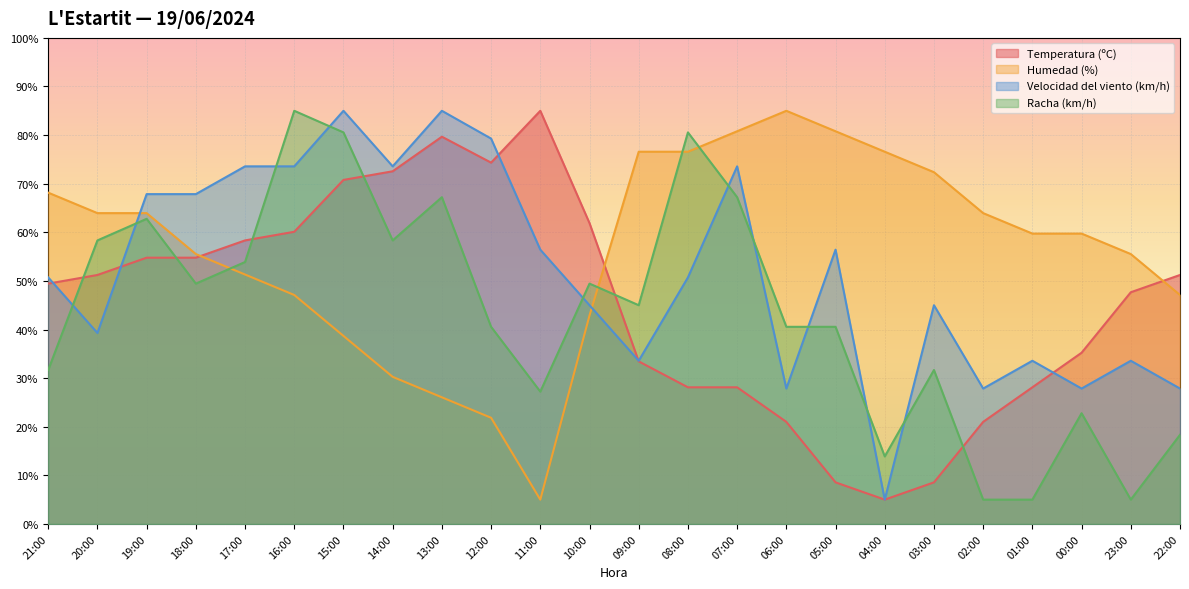

What are all the series names shown in the legend?

Temperatura (ºC), Humedad (%), Velocidad del viento (km/h), Racha (km/h)